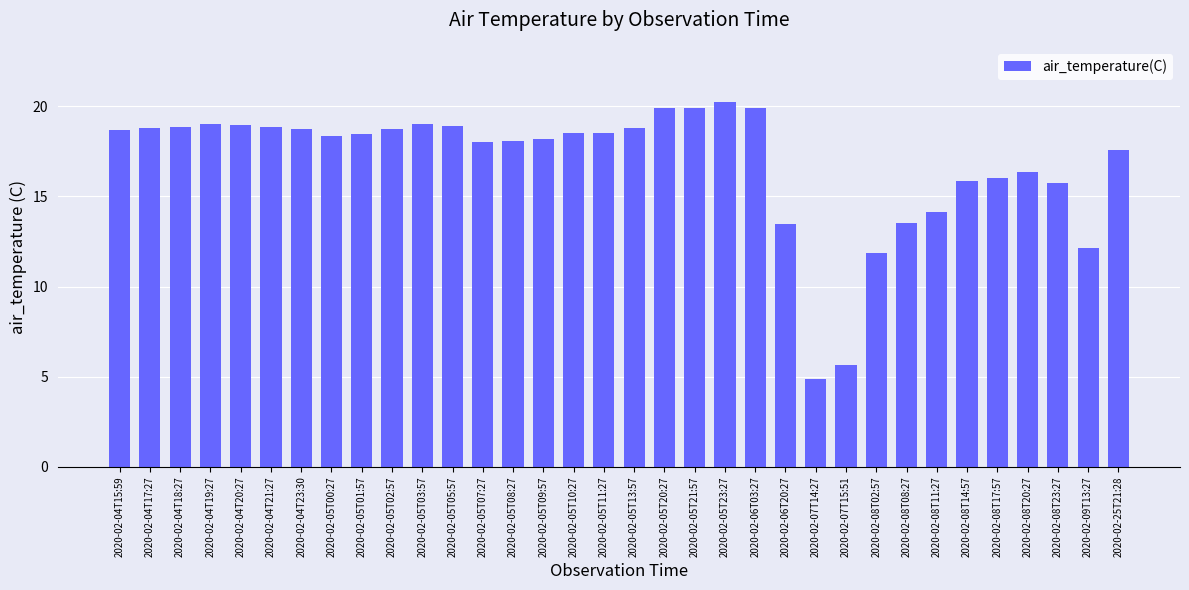

Which has a higher value, 2020-02-05T20:27 or 2020-02-07T15:51?

2020-02-05T20:27